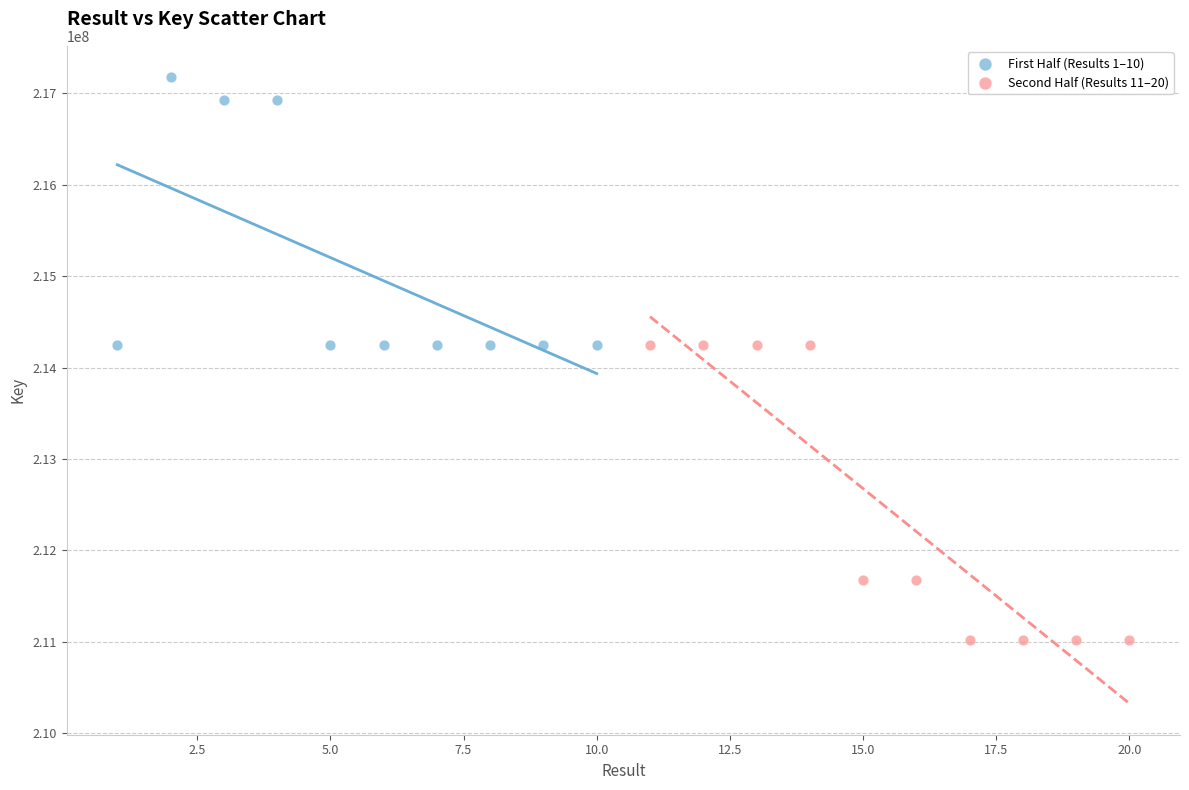

Which series reaches the minimum Y coordinate?

Second Half (Results 11–20)